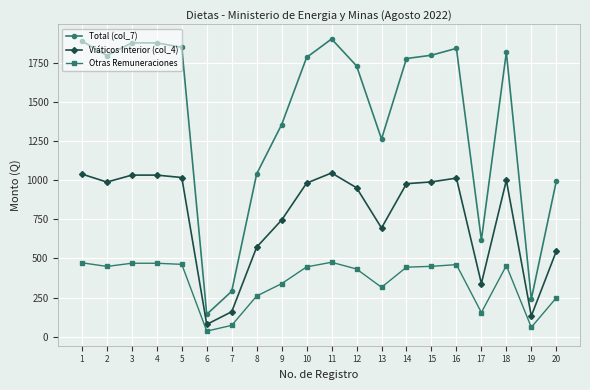

Which series changed the most between 7 and 18?

Total (col_7)